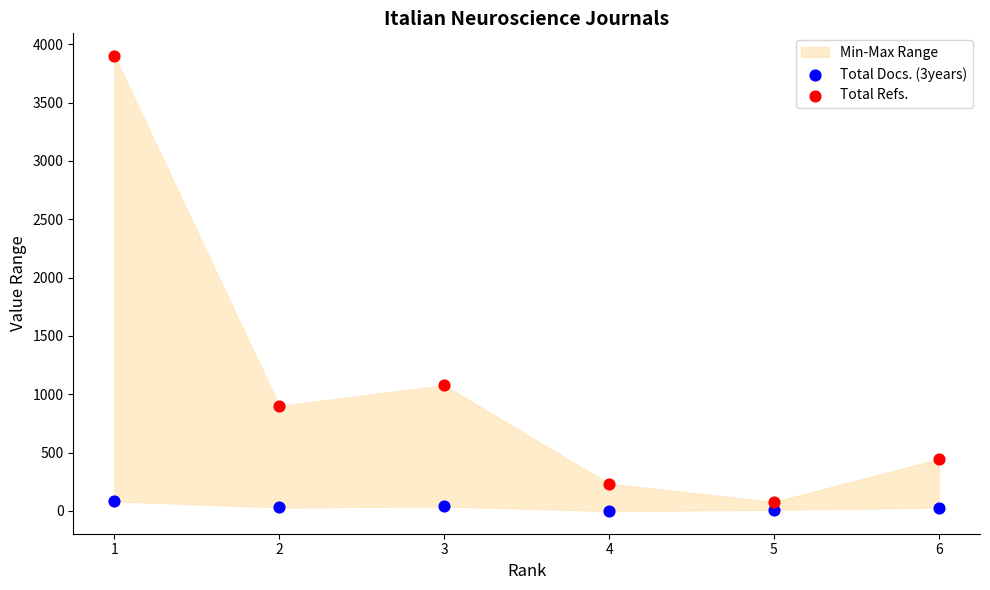

Across all series, what Y value is closest to 1949?

1078